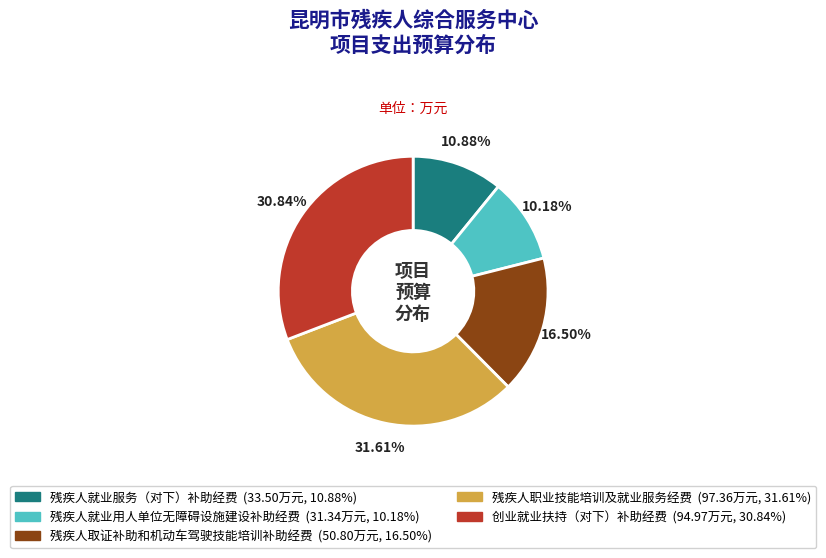

True or false: 残疾人就业用人单位无障碍设施建设补助经费 accounts for 1% of the total.

False